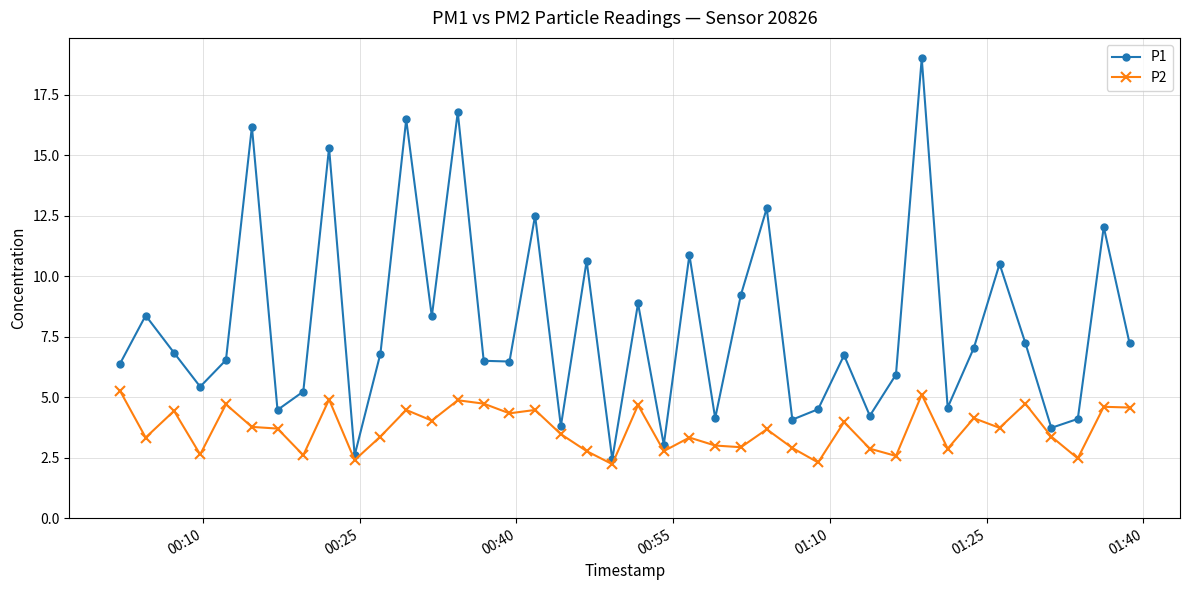

What is the value of the P1 point at the 28th from the left?

4.5